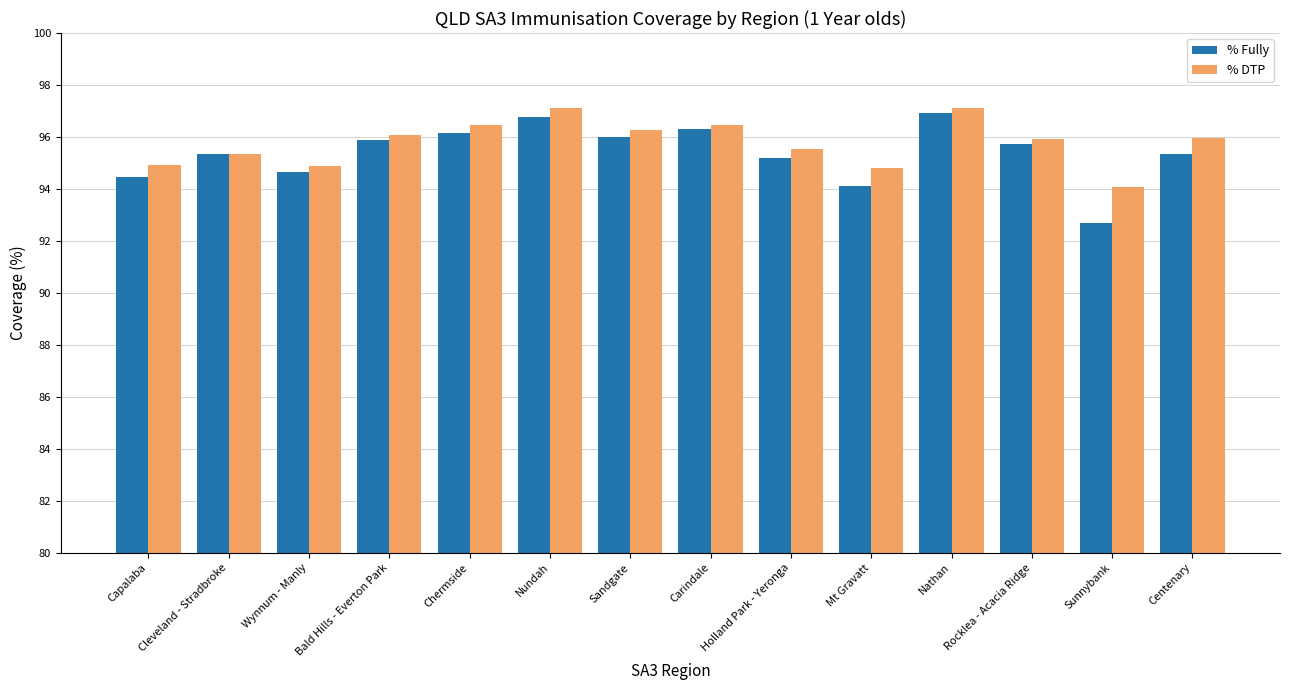

Which series has the widest spread of values?

% Fully